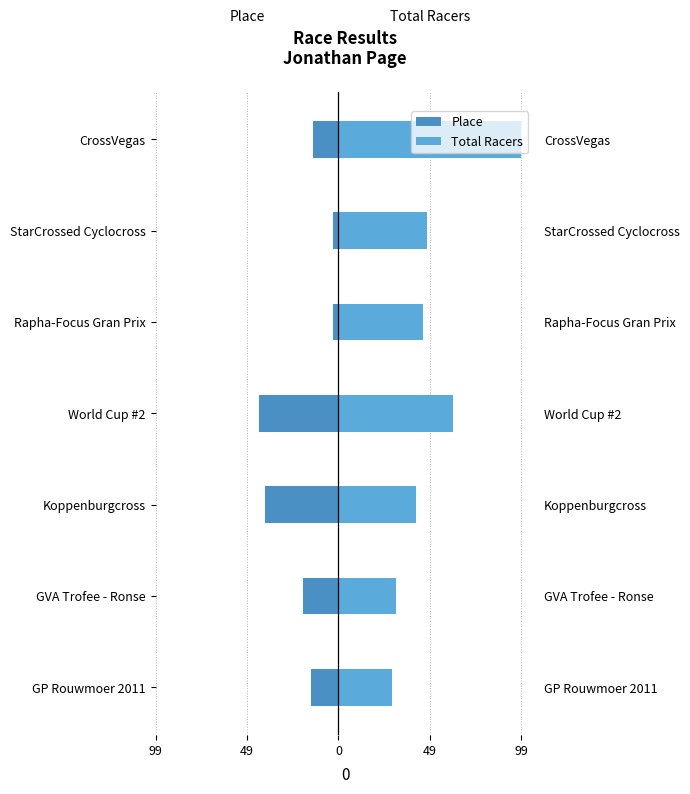

Is it true that Place equals -25 at World Cup #2?

False